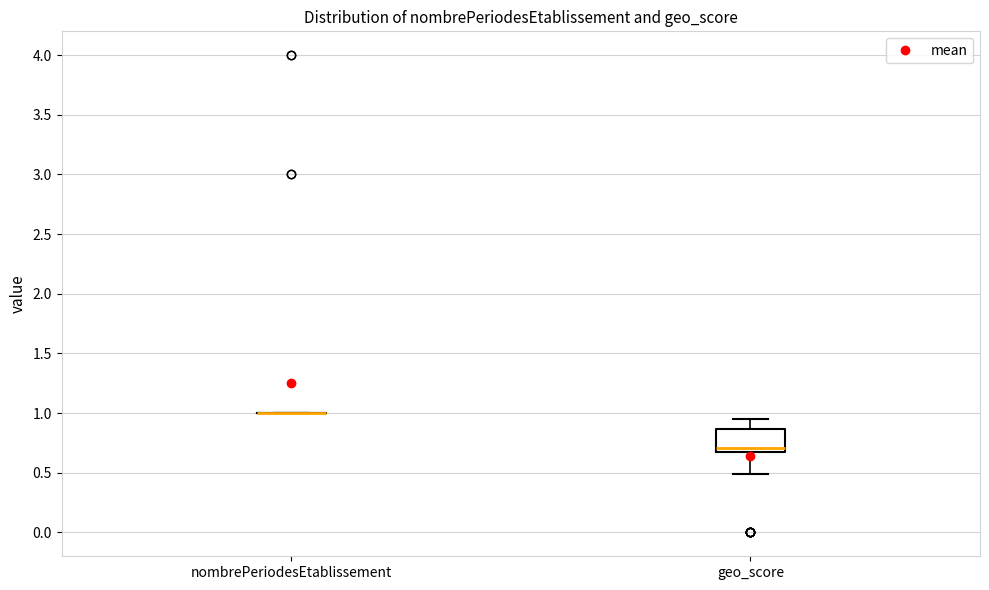

Reading left to right, read every box against the y-axis: the position of its median line, the range the box covers, and the ends of its whiskers. The values are not printed on the chart, so give them approximately, as read against the axis.

nombrePeriodesEtablissement: box collapsed to a line at 1.00, whiskers 1.00 to 1.00
geo_score: median 0.70, box 0.65 to 0.85, whiskers 0.50 to 0.95